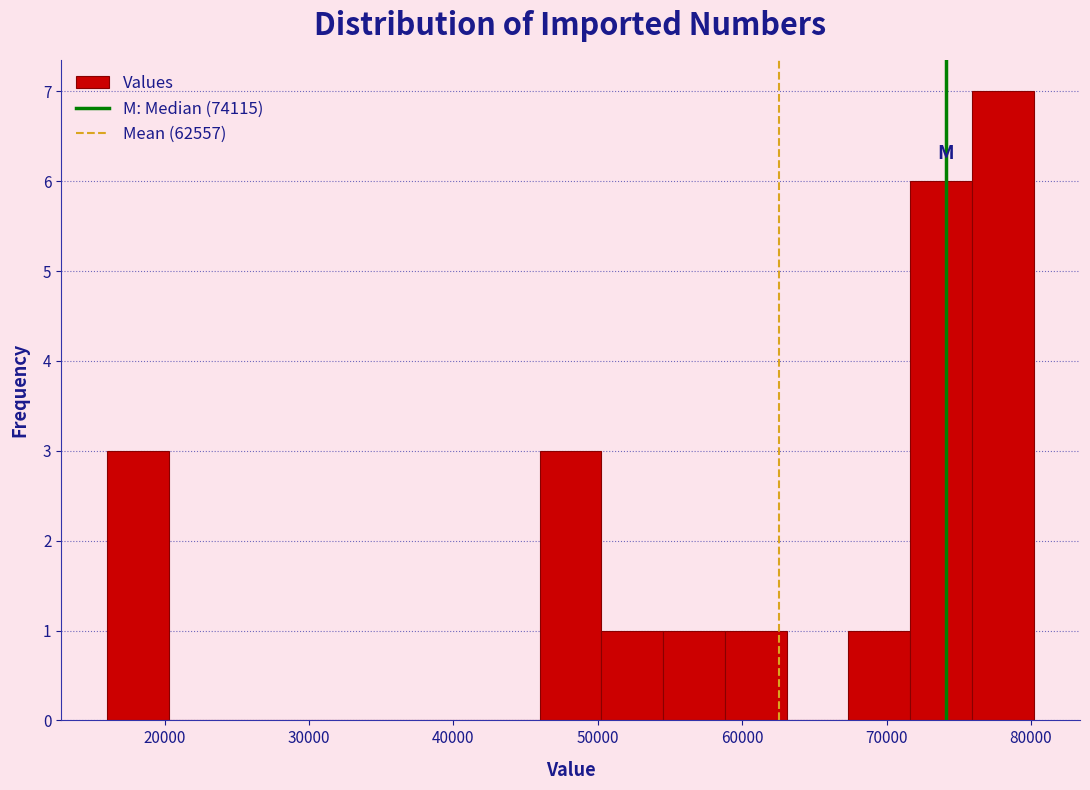

Reading left to right, transcribe this chart: for each bar, give the range it covers on the x-axis and its height. Neither the bar edges nor the heights are printed on the chart, so give them approximately, as read against the axes.

16000 to 20000: 3
20000 to 25000: 0
25000 to 29000: 0
29000 to 33000: 0
33000 to 37000: 0
37000 to 42000: 0
42000 to 46000: 0
46000 to 50000: 3
50000 to 55000: 1
55000 to 59000: 1
59000 to 63000: 1
63000 to 67000: 0
67000 to 72000: 1
72000 to 76000: 6
76000 to 80000: 7